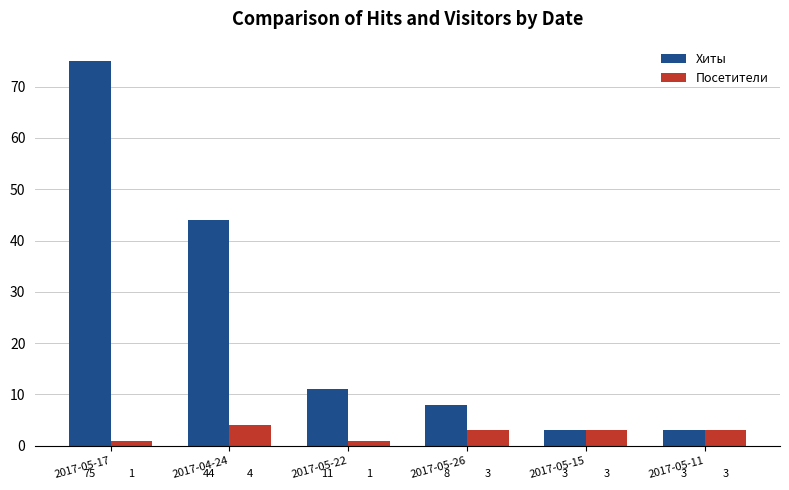

What is the difference between the Хиты values at 2017-04-24 and 2017-05-26?

36